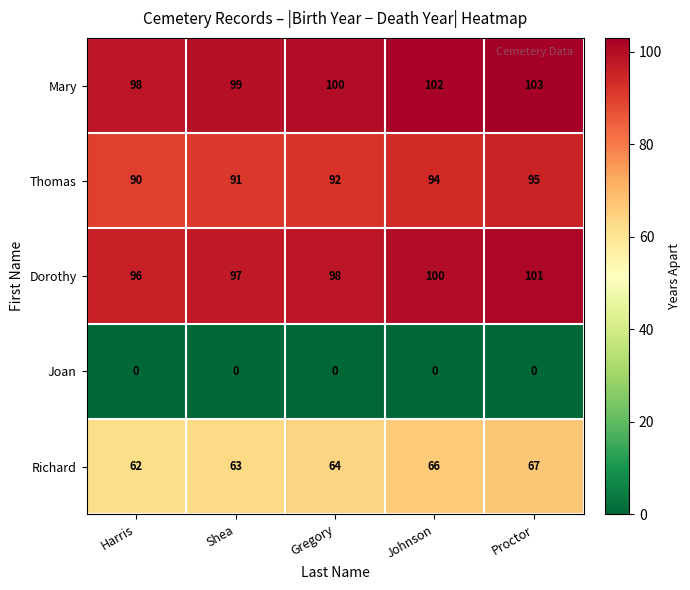

Which series has the largest total across all categories?

Mary